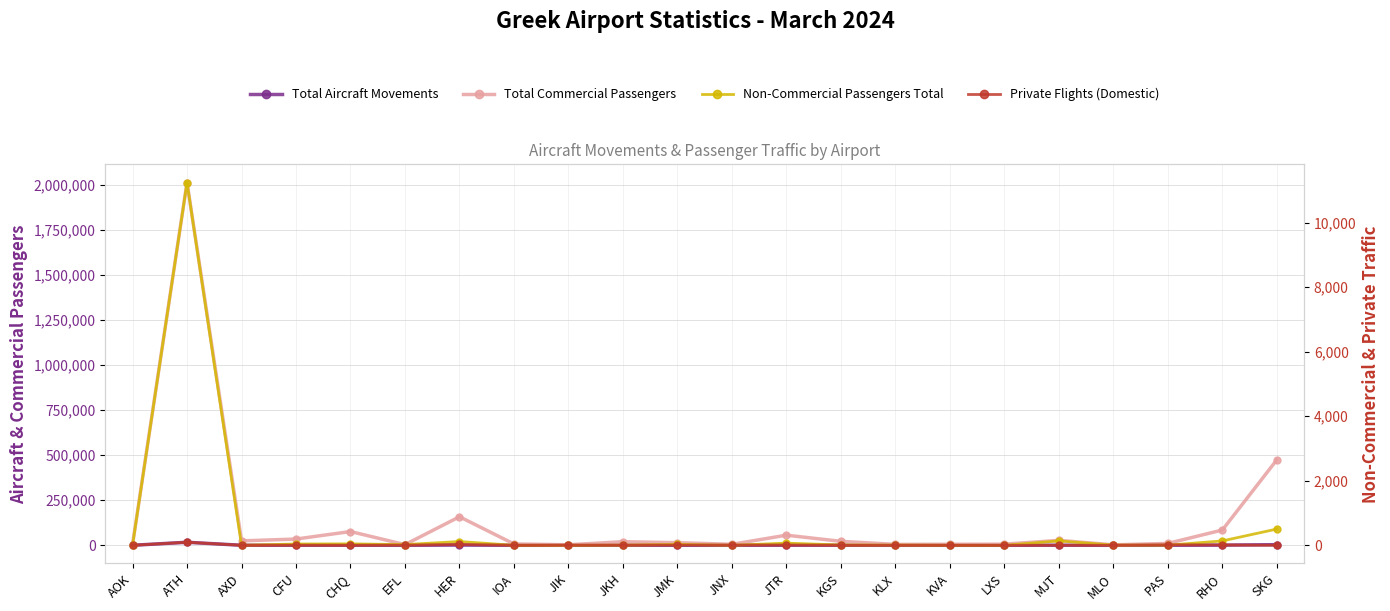

How many interior local peaks does the Total Aircraft Movements series have?

6